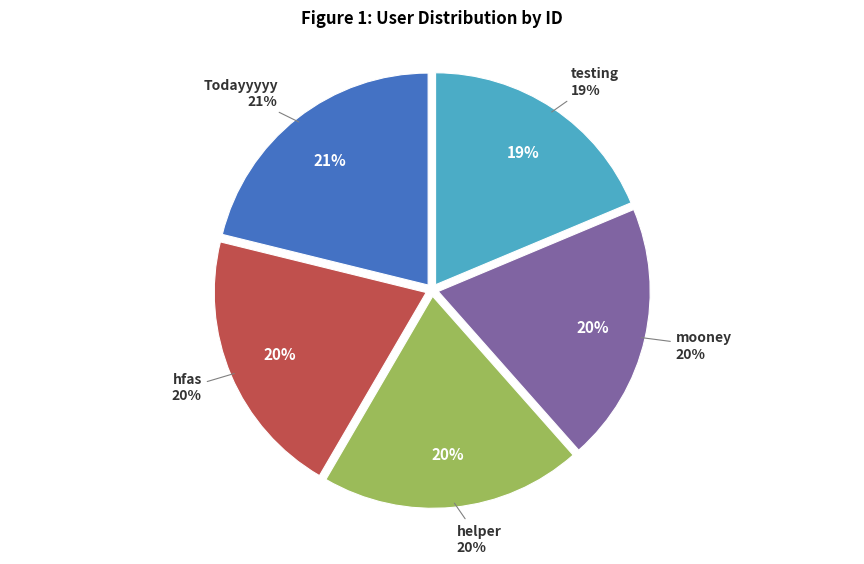

How many slices are in this pie chart?

5